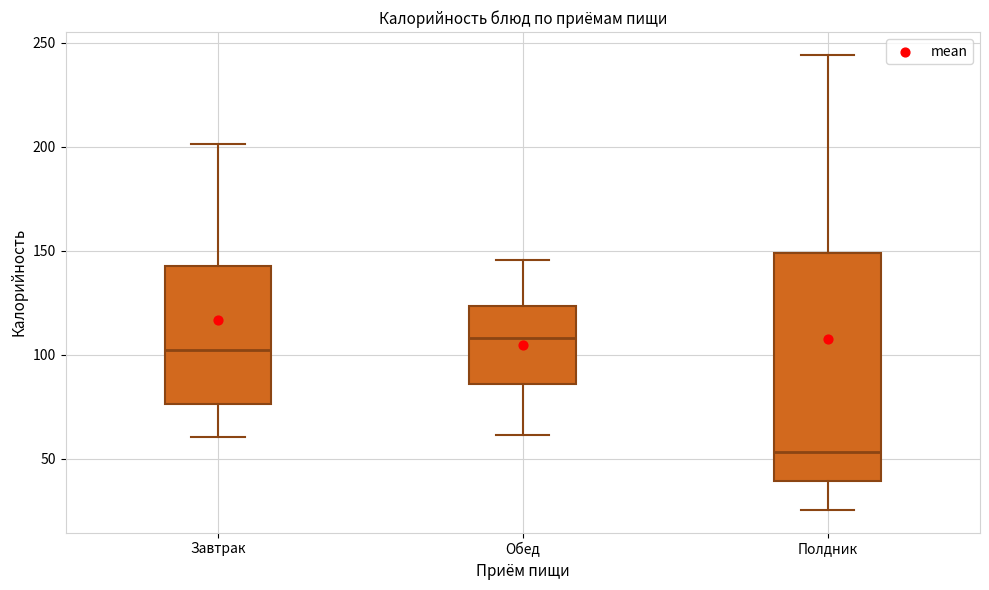

Reading left to right, transcribe this box plot: for each box, give where its median line is, the range the box spans, and where its two whiskers end, as read against the y-axis. The values are not printed on the chart, so give them approximately, as read against the axis.

Завтрак: median 100, box 75 to 145, whiskers 60 to 200
Обед: median 110, box 85 to 125, whiskers 60 to 145
Полдник: median 55, box 40 to 150, whiskers 25 to 245